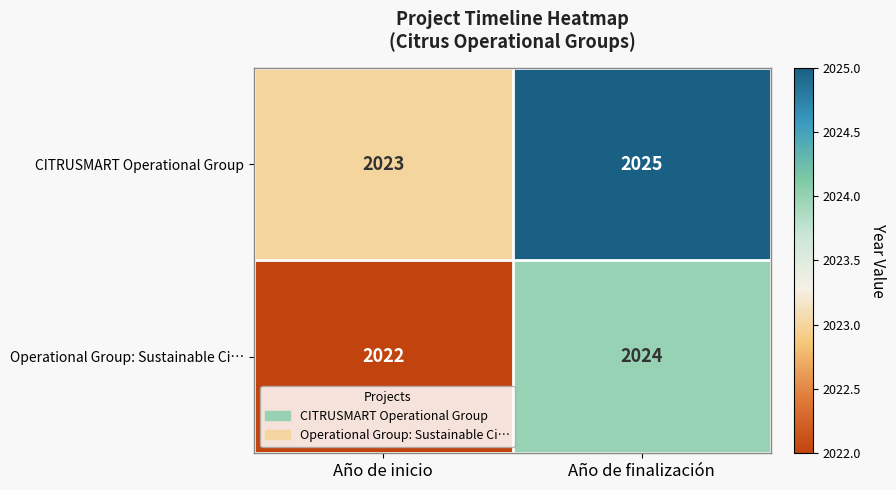

At which category is the sum across all series the highest?

Año de finalización